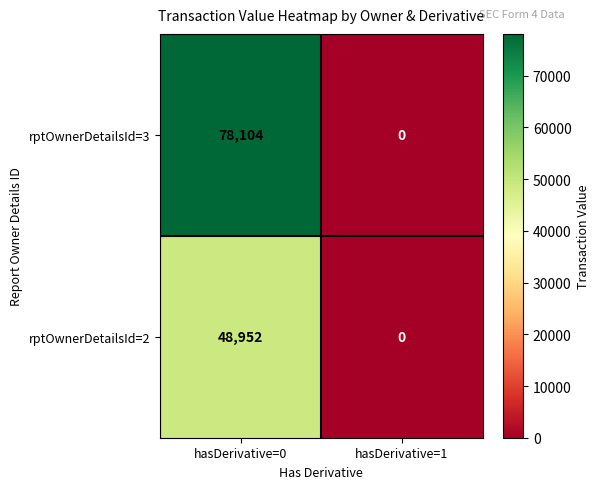

Reading left to right, what are all the values shown in this chart?

rptOwnerDetailsId=3: 78104	0
rptOwnerDetailsId=2: 48952	0